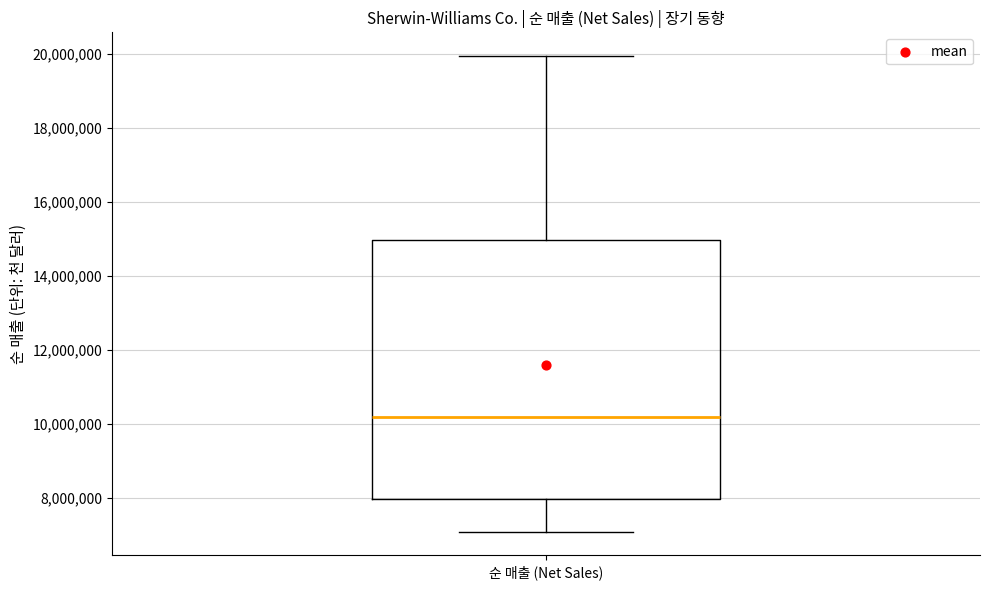

Transcribe this box plot: give where the median line is, the range the box spans, and where the two whiskers end, as read against the y-axis. The values are not printed on the chart, so give them approximately, as read against the axis.

median 10200000, box 8000000 to 15000000, whiskers 7000000 to 20000000